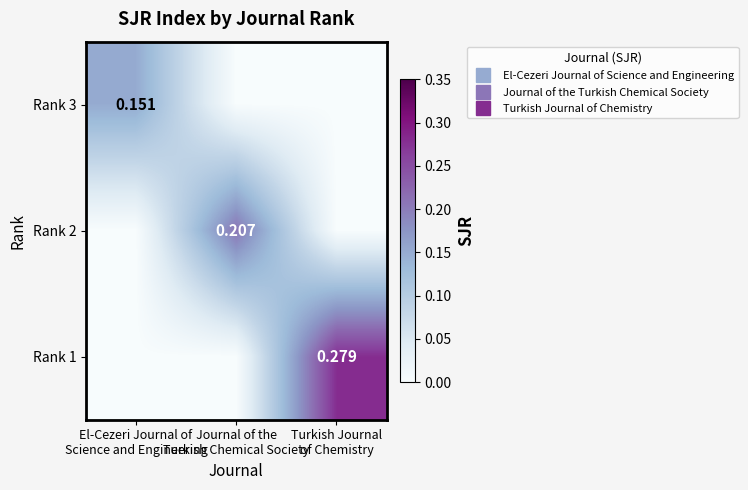

The Rank 2 series shows 0.1 at Journal of the Turkish Chemical Society. True or false?

False